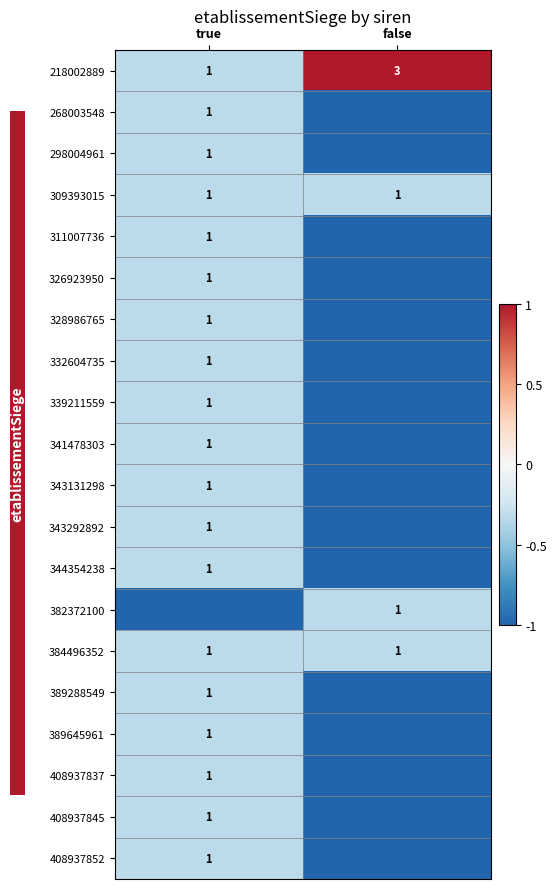

The value of 343131298 at true is 1. True or false?

True